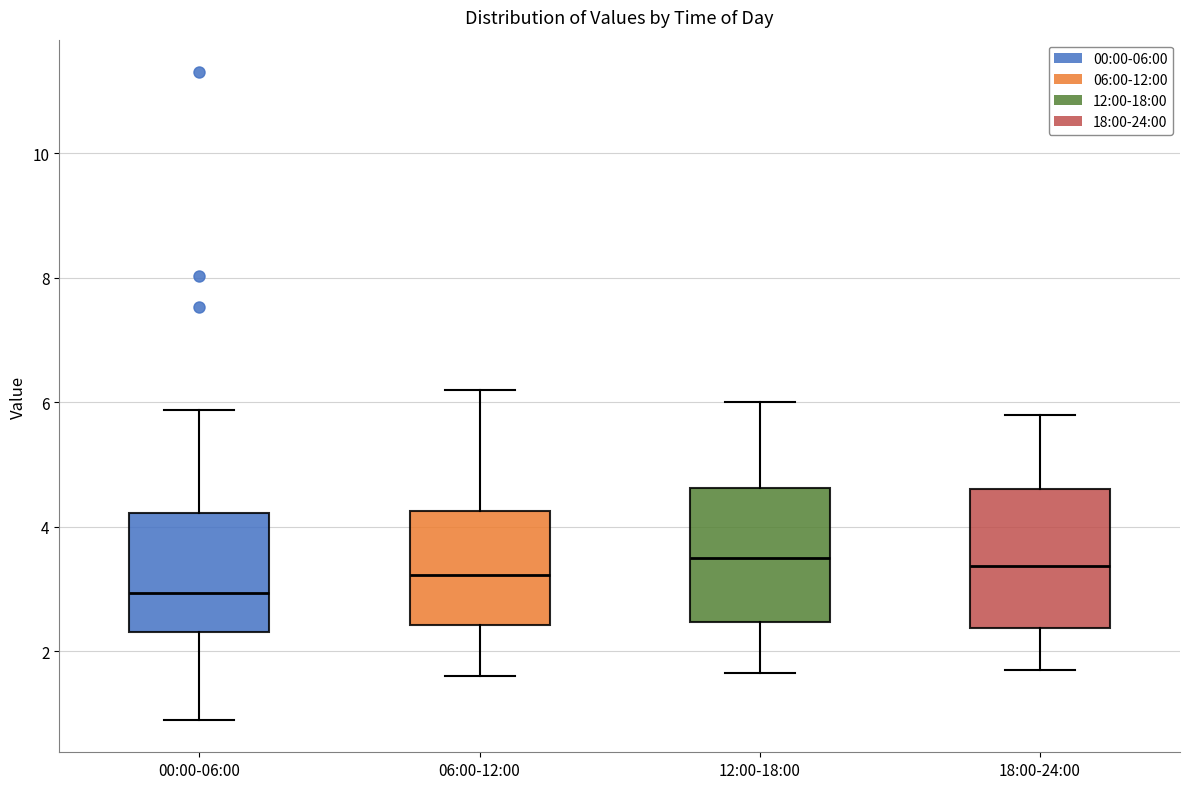

Where is the upper edge of the box for 06:00-12:00 on the y-axis? The values are not printed on the chart, so give them approximately, as read against the axis.

4.2